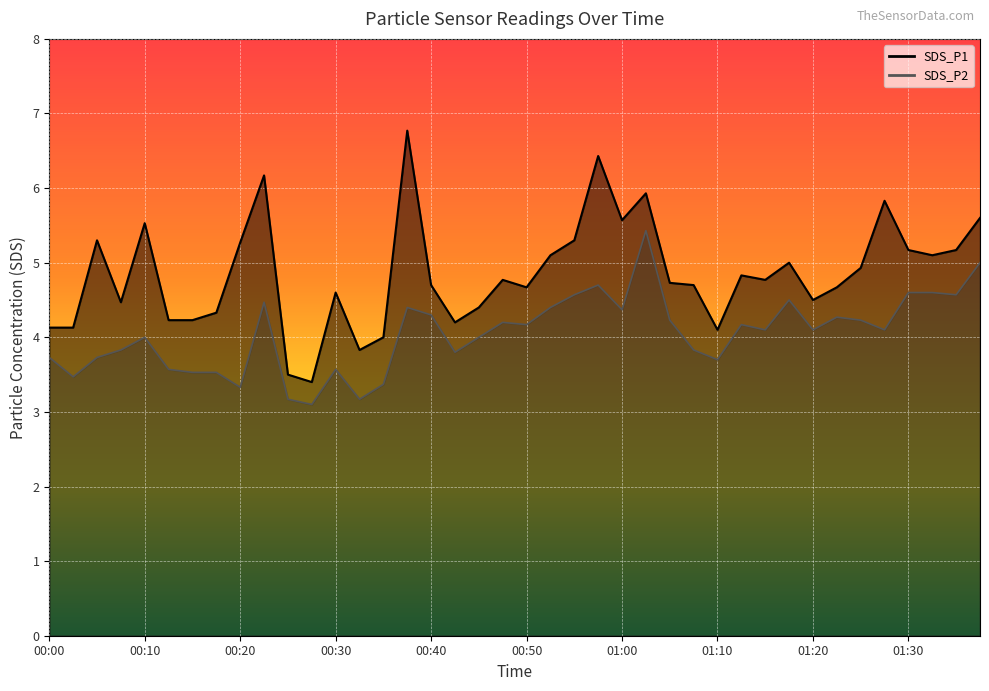

Which has a higher value, 00:15 or 00:38?

00:38